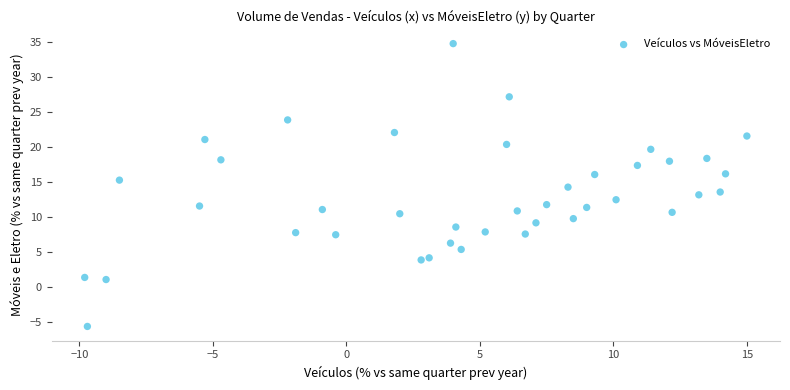

What is the range of X values (max minus min)?

24.8